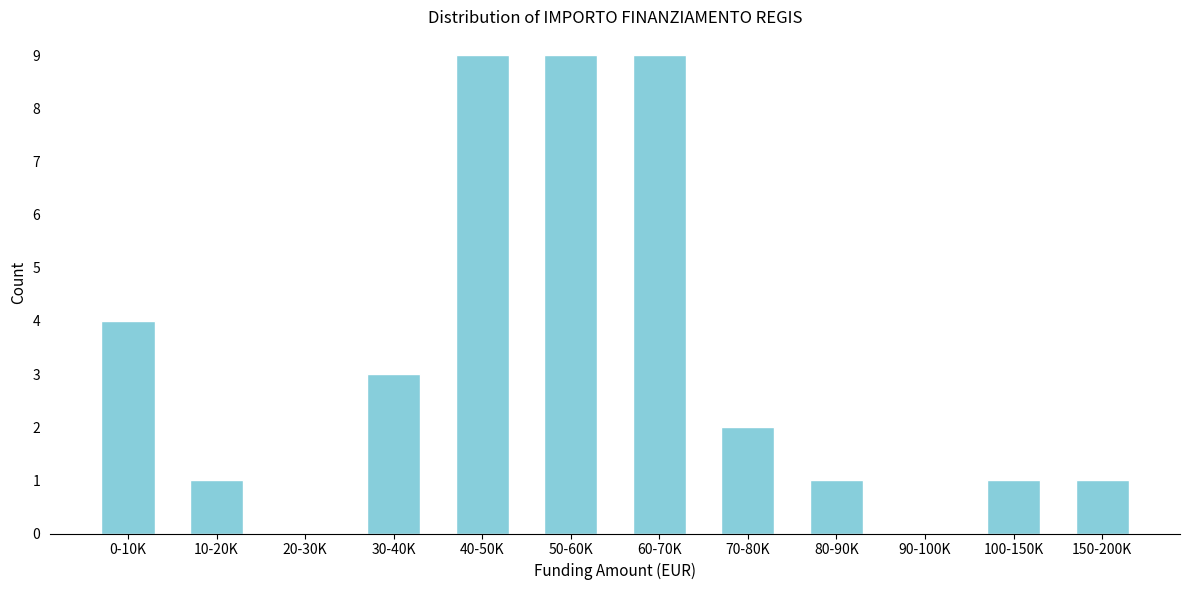

Reading left to right, transcribe all the data shown in this chart.

0-10K=4	10-20K=1	20-30K=0	30-40K=3	40-50K=9	50-60K=9	60-70K=9	70-80K=2	80-90K=1	90-100K=0	100-150K=1	150-200K=1